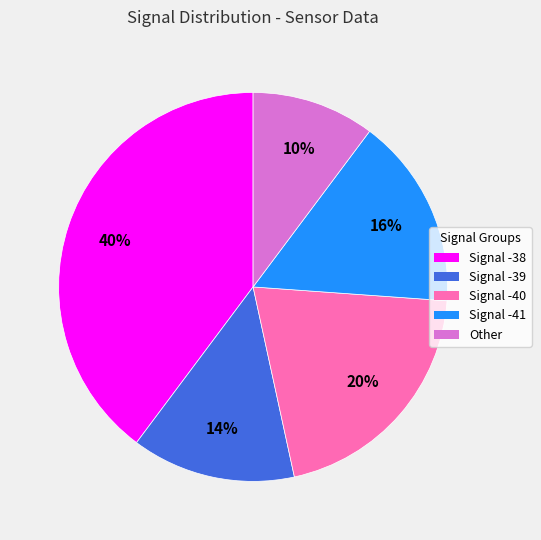

How many slices are in this pie chart?

5